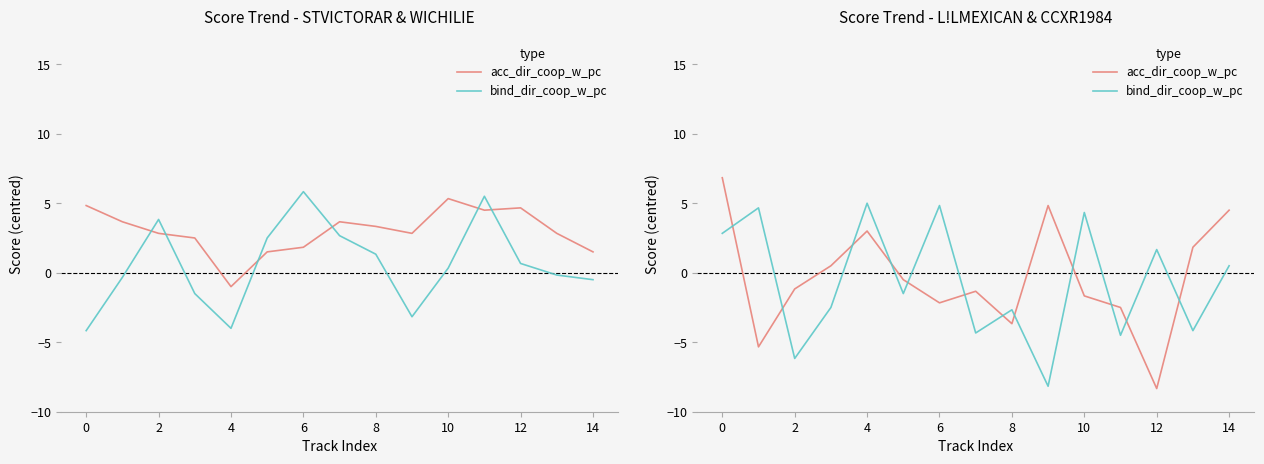

What is the label of the 14th point from the left?

13